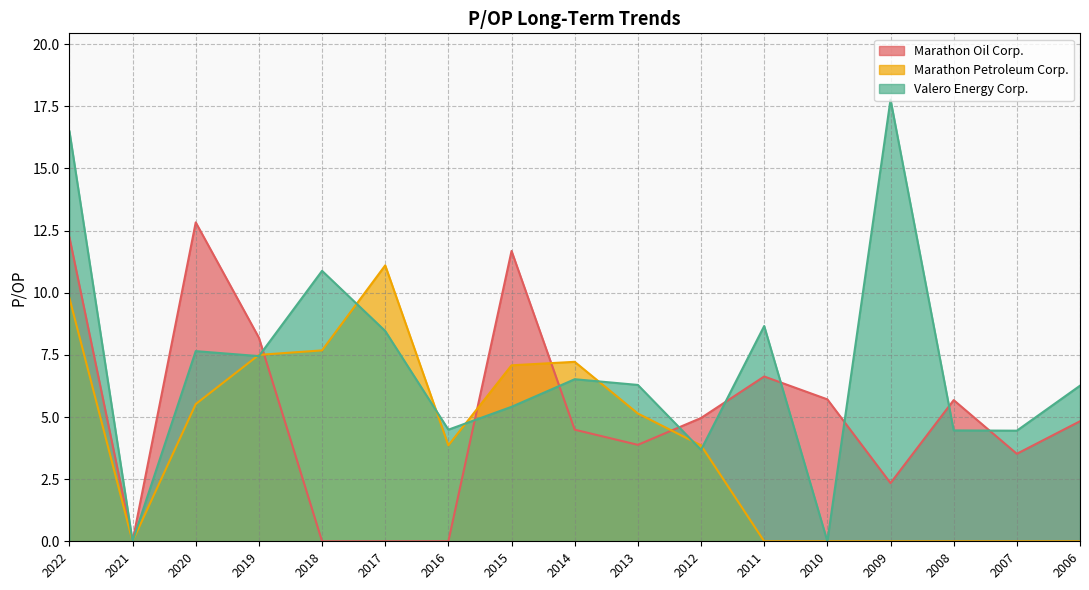

At which category does the chart reach its peak across all series?

2009